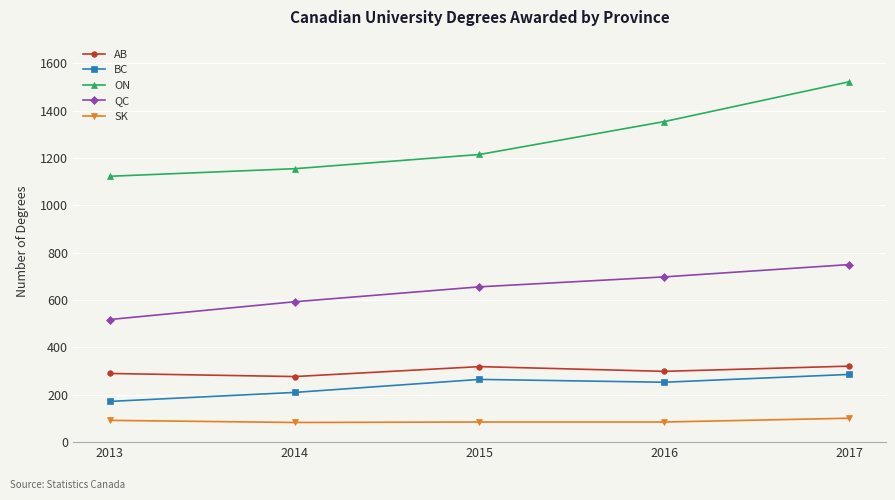

How many data points does each series have?

5